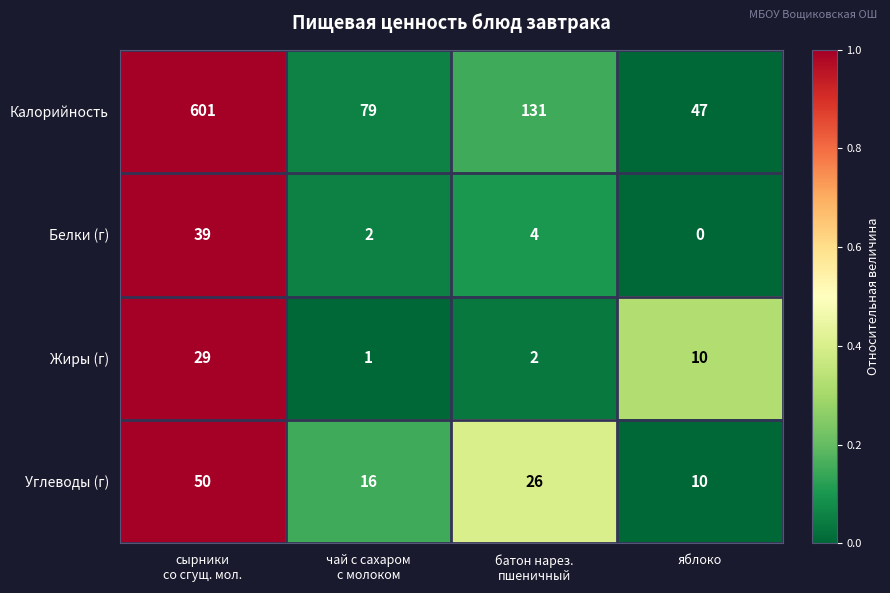

At сырники
со сгущ. мол., list the series in order from largest to smallest.

Калорийность, Углеводы (г), Белки (г), Жиры (г)